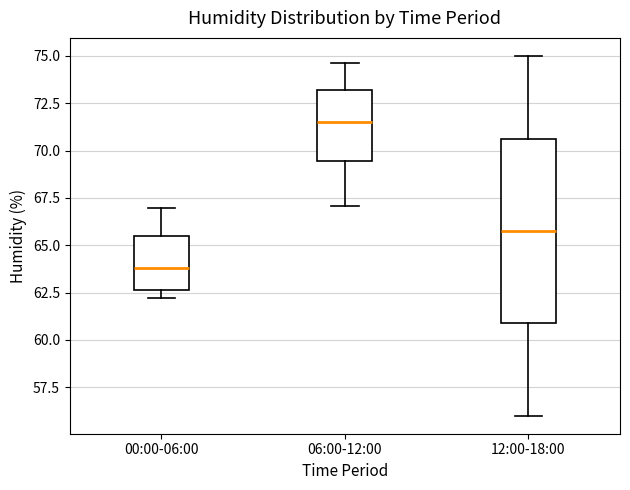

Reading left to right, transcribe this box plot: for each box, give where its median line is, the range the box spans, and where its two whiskers end, as read against the y-axis. The values are not printed on the chart, so give them approximately, as read against the axis.

00:00-06:00: median 64.0, box 62.5 to 65.5, whiskers 62.0 to 67.0
06:00-12:00: median 71.5, box 69.5 to 73.0, whiskers 67.0 to 74.5
12:00-18:00: median 66.0, box 61.0 to 70.5, whiskers 56.0 to 75.0